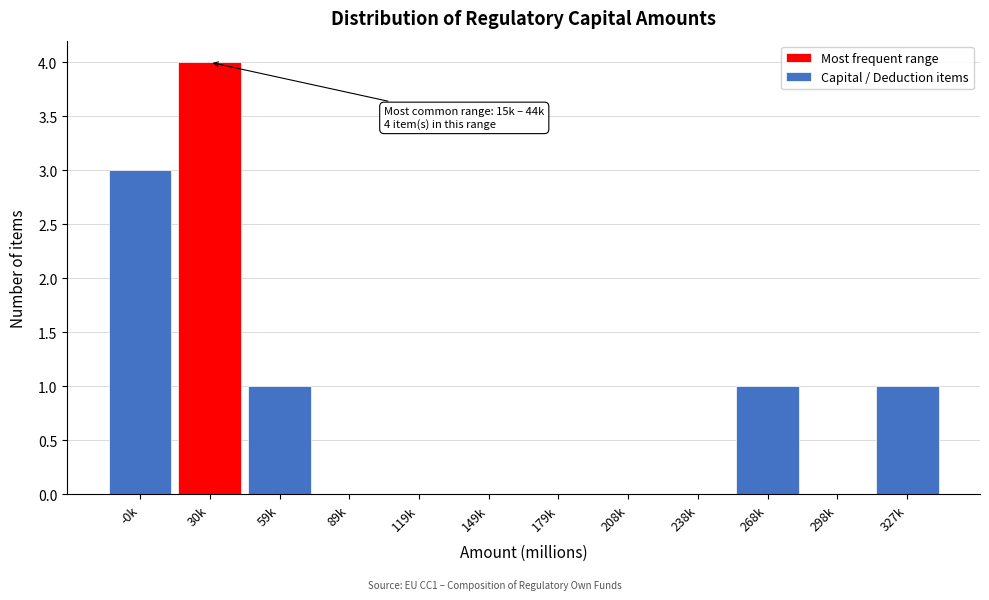

Reading left to right, transcribe all the data shown in this chart.

-0k=3	30k=4	59k=1	89k=0	119k=0	149k=0	179k=0	208k=0	238k=0	268k=1	298k=0	327k=1